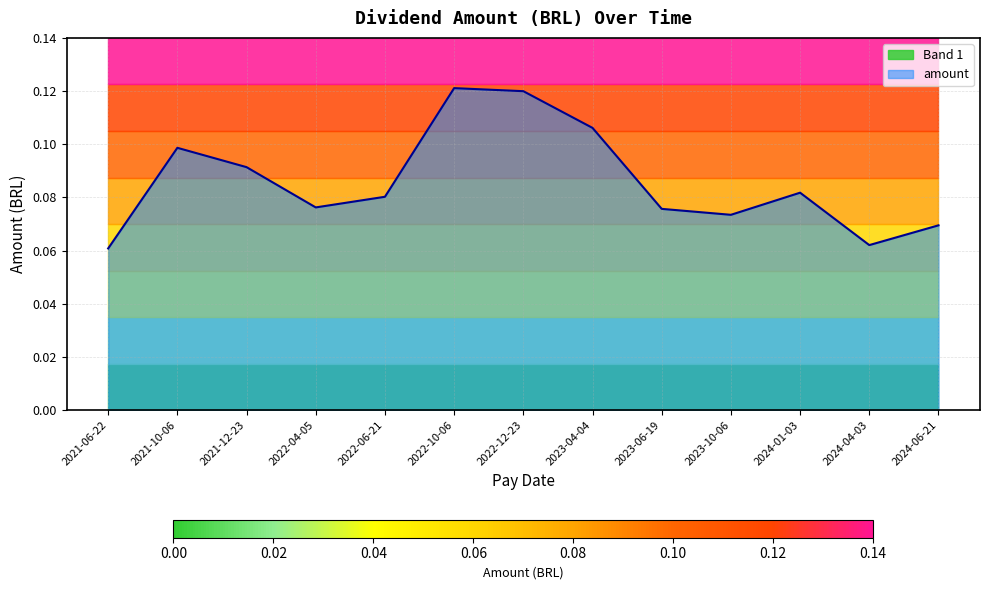

What is the smallest value displayed?

0.1